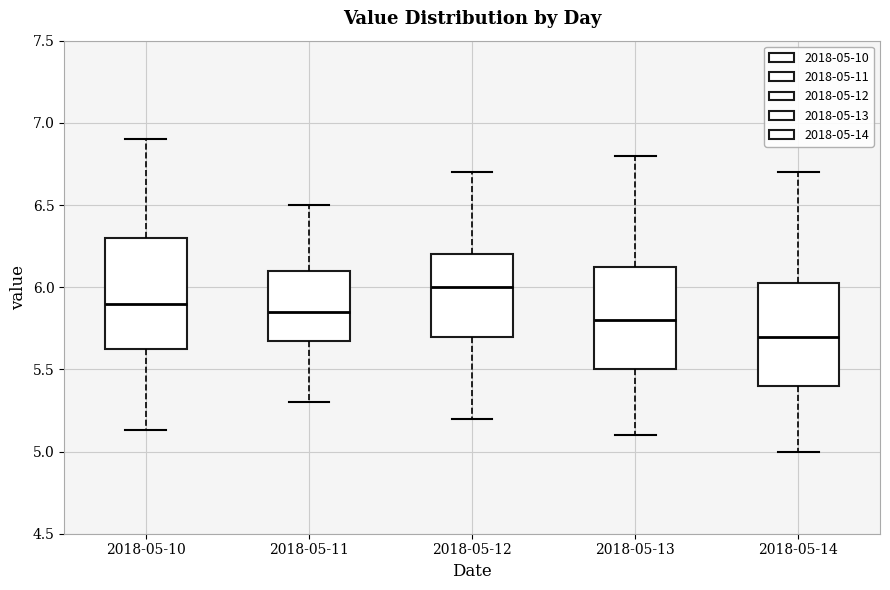

Which box is the tallest, from its lower edge to its upper edge?

2018-05-10